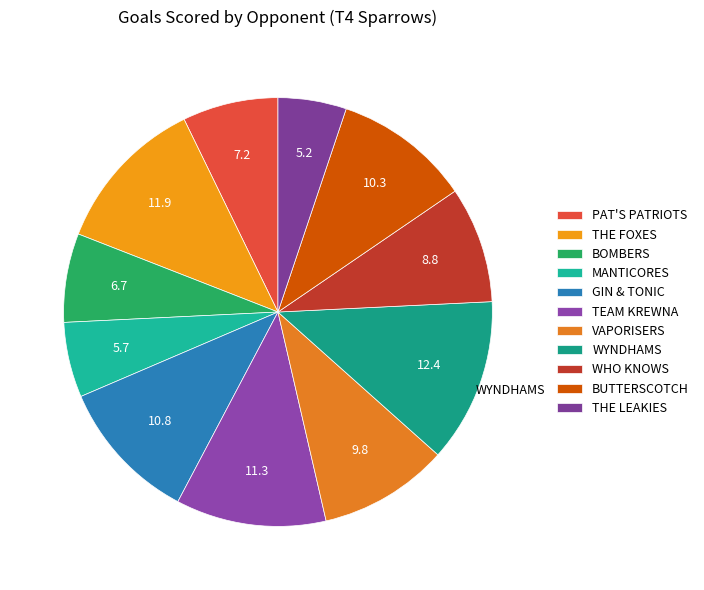

Rank the categories by value from highest to lowest.

WYNDHAMS, THE FOXES, TEAM KREWNA, GIN & TONIC, BUTTERSCOTCH, VAPORISERS, WHO KNOWS, PAT'S PATRIOTS, BOMBERS, MANTICORES, THE LEAKIES